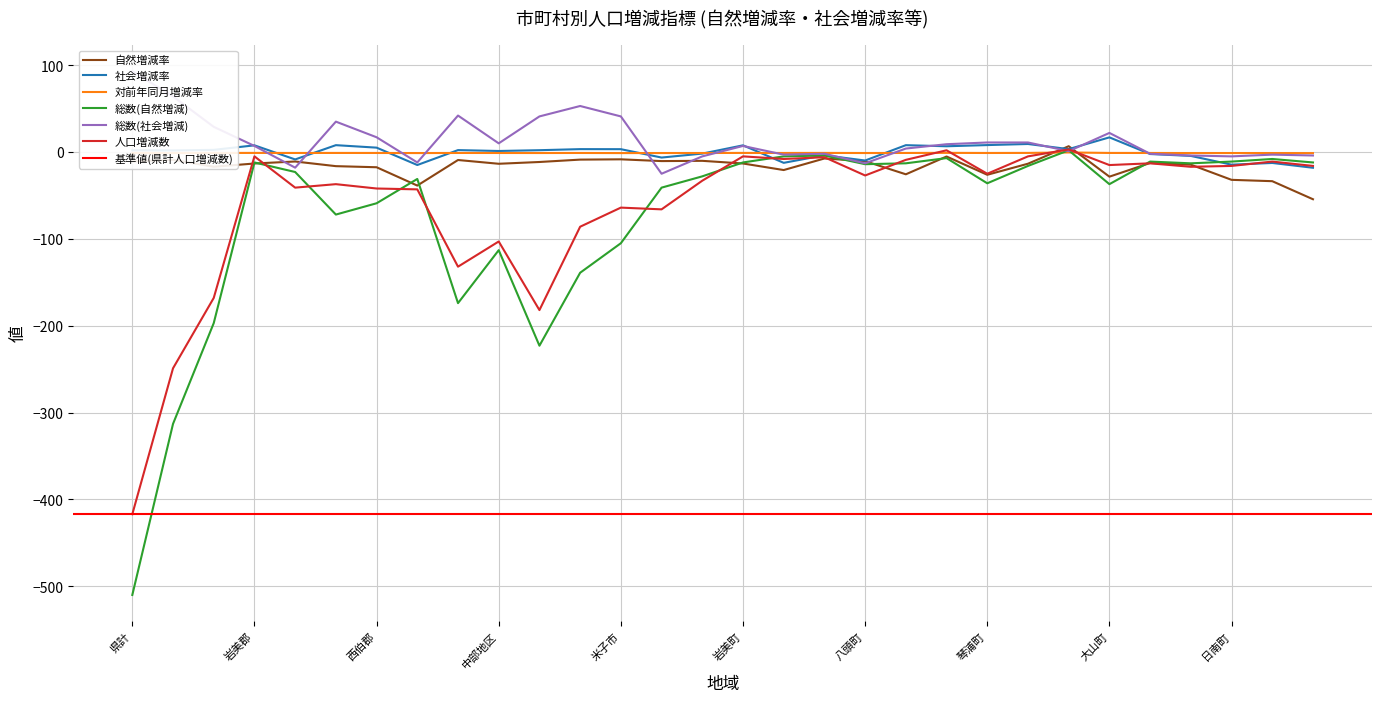

The 総数(自然増減) series shows -4.4 at 江府町. True or false?

False